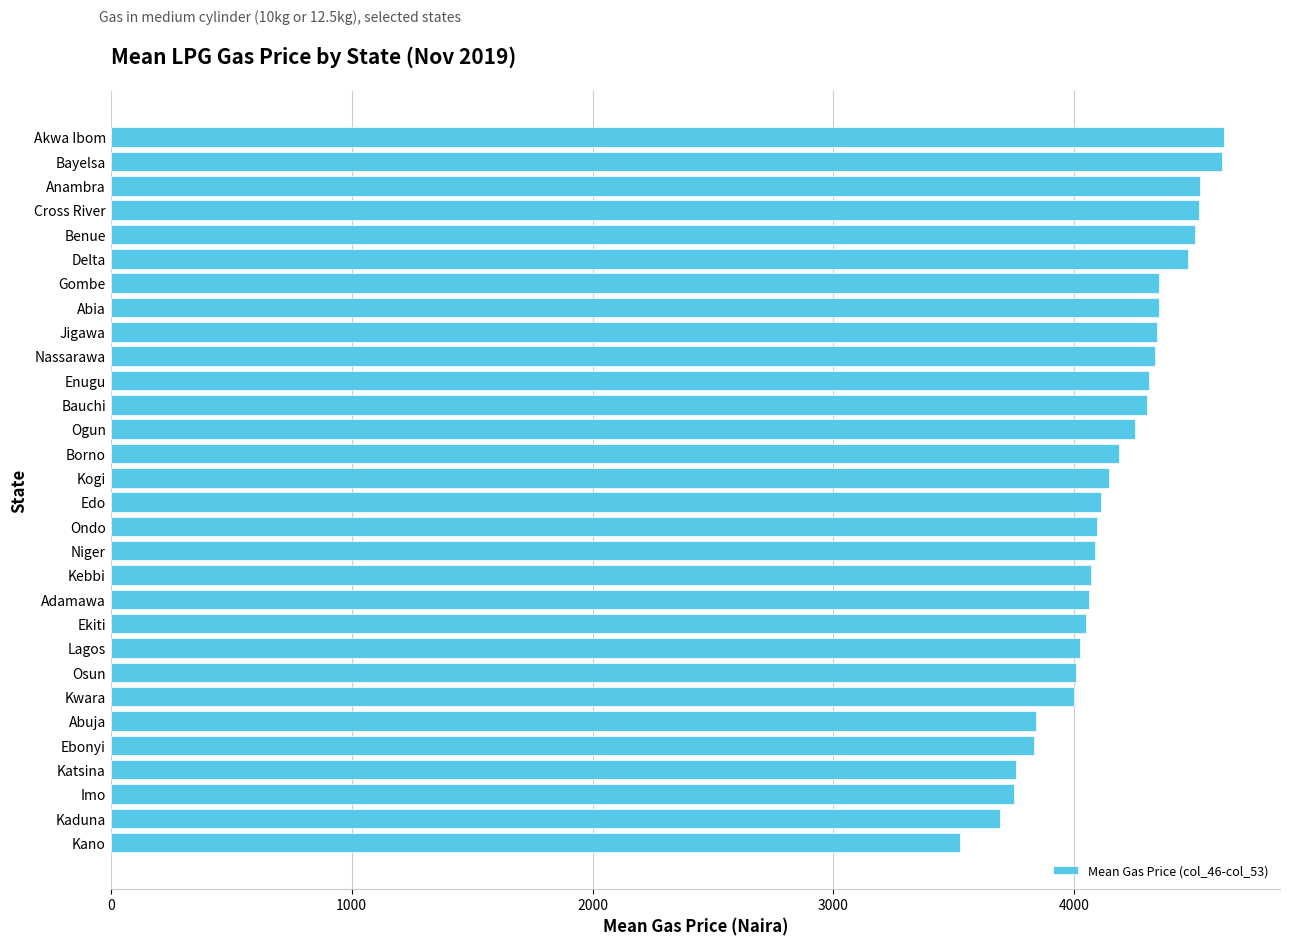

The chart shows a value of 4521.5 at Anambra. True or false?

True